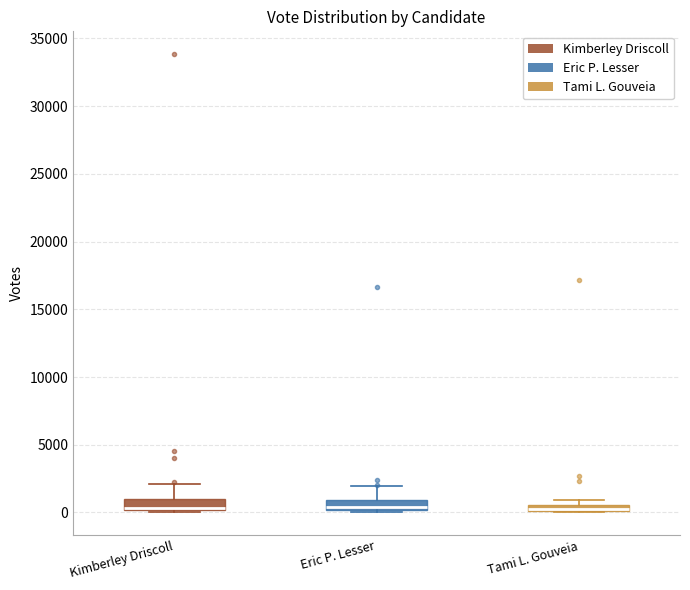

Where does the upper whisker of the box for Kimberley Driscoll end on the y-axis? The values are not printed on the chart, so give them approximately, as read against the axis.

2000